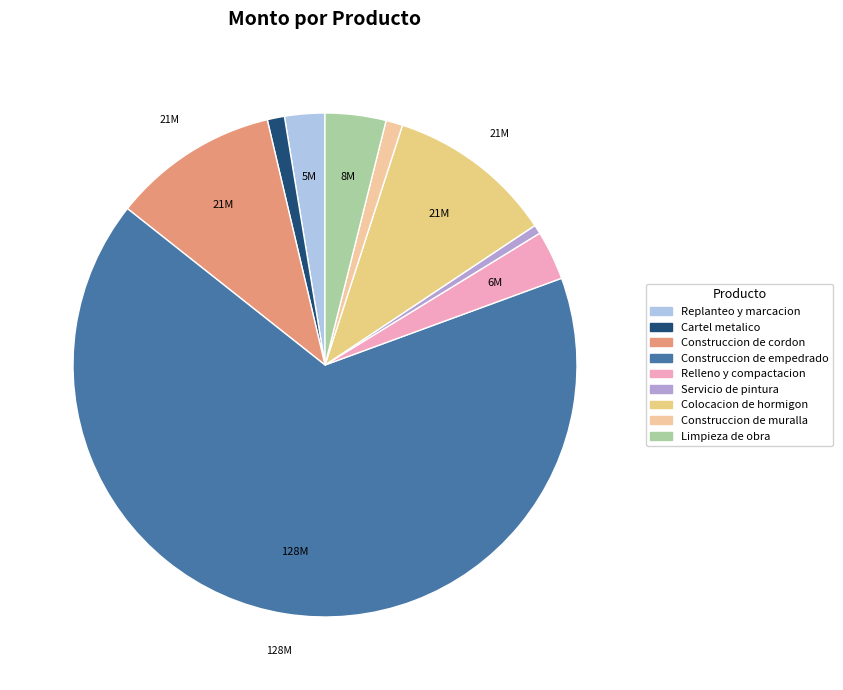

True or false: Construccion de muralla accounts for 13% of the total.

False